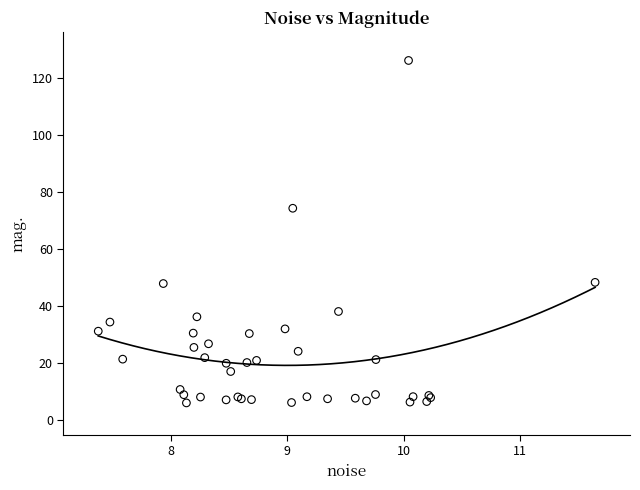

What Y value in the scatter plot is closest to 66?

74.4